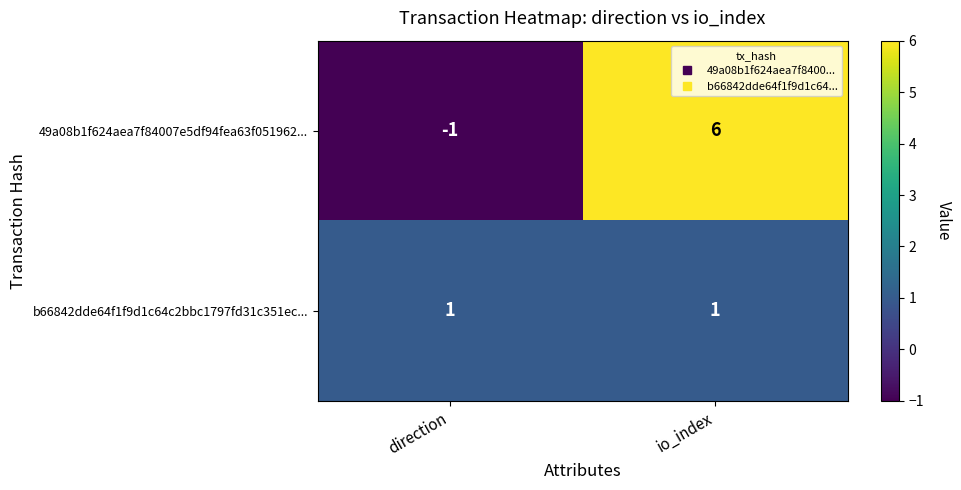

At how many categories does at least one series exceed 3?

1